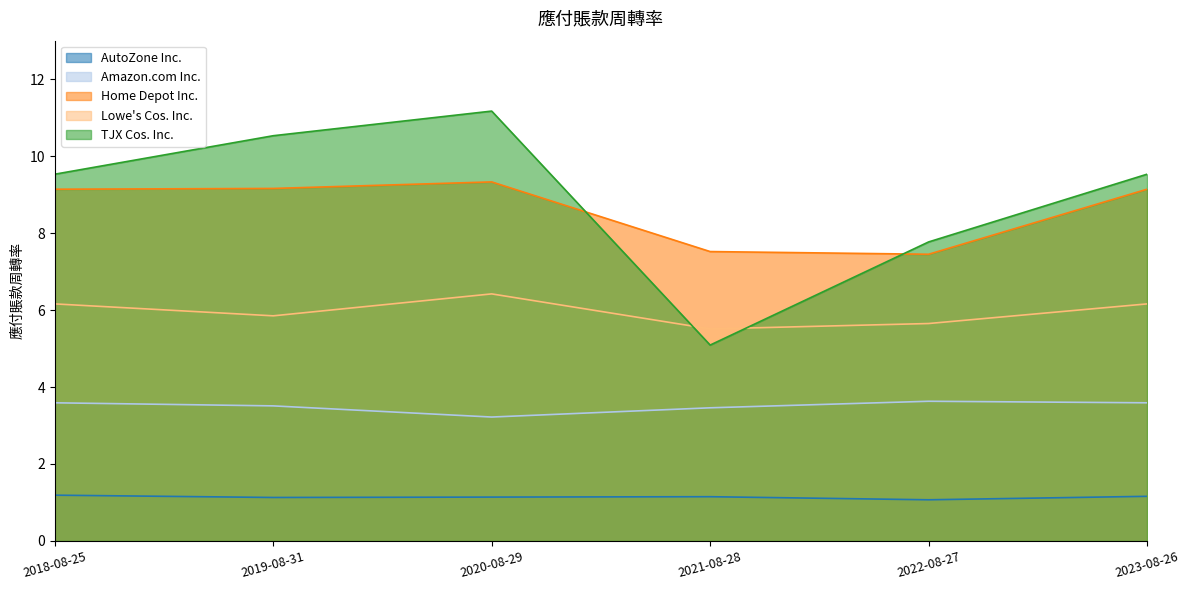

What is the difference between the Home Depot Inc. values at 2020-08-29 and 2021-08-28?

1.8